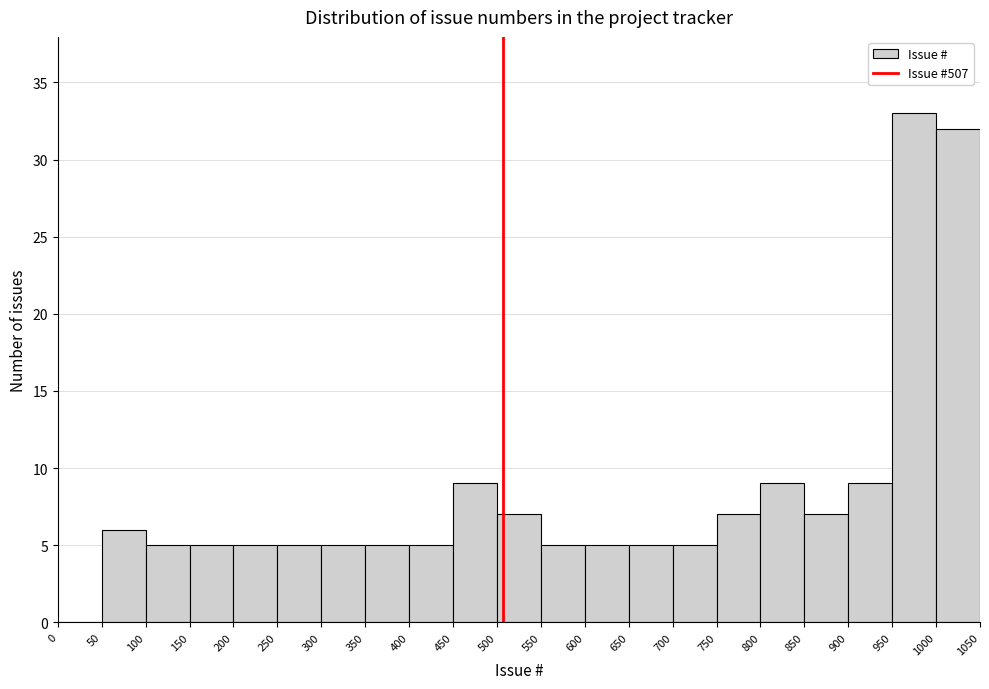

Reading left to right, transcribe this chart: for each bar, give the range it covers on the x-axis and its height. The values are not printed on the chart, so give them approximately, as read against the axis.

0 to 50: 0
50 to 100: 6
100 to 150: 5
150 to 200: 5
200 to 250: 5
250 to 300: 5
300 to 350: 5
350 to 400: 5
400 to 450: 5
450 to 500: 9
500 to 550: 7
550 to 600: 5
600 to 650: 5
650 to 700: 5
700 to 750: 5
750 to 800: 7
800 to 850: 9
850 to 900: 7
900 to 950: 9
950 to 1000: 33
1000 to 1050: 32